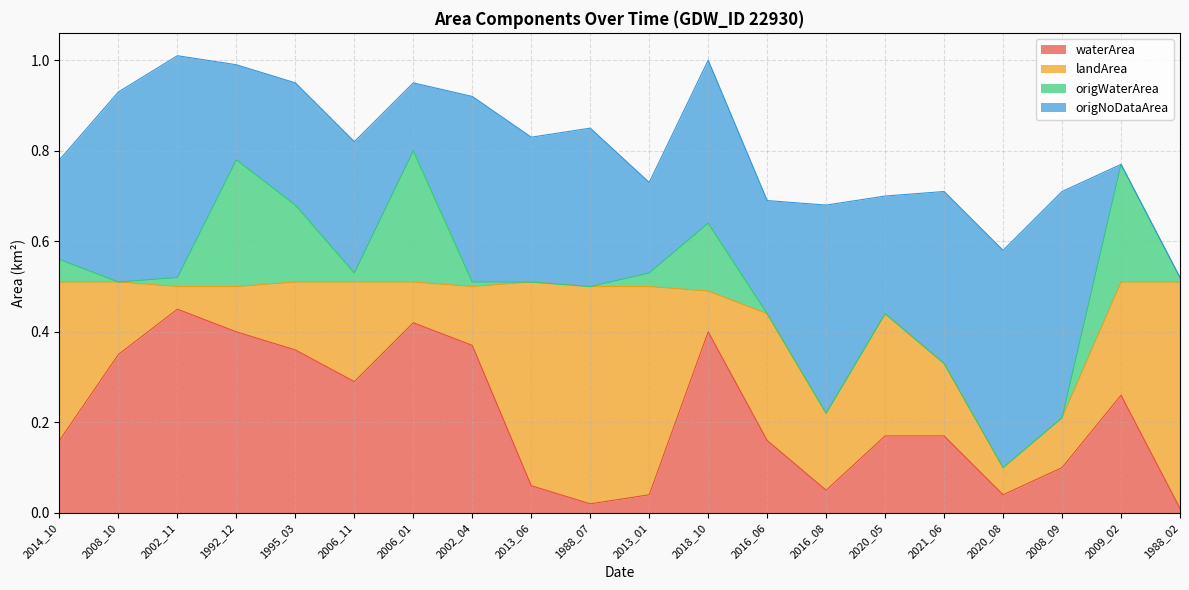

Where is origNoDataArea nearest to the value 0?

2009_02